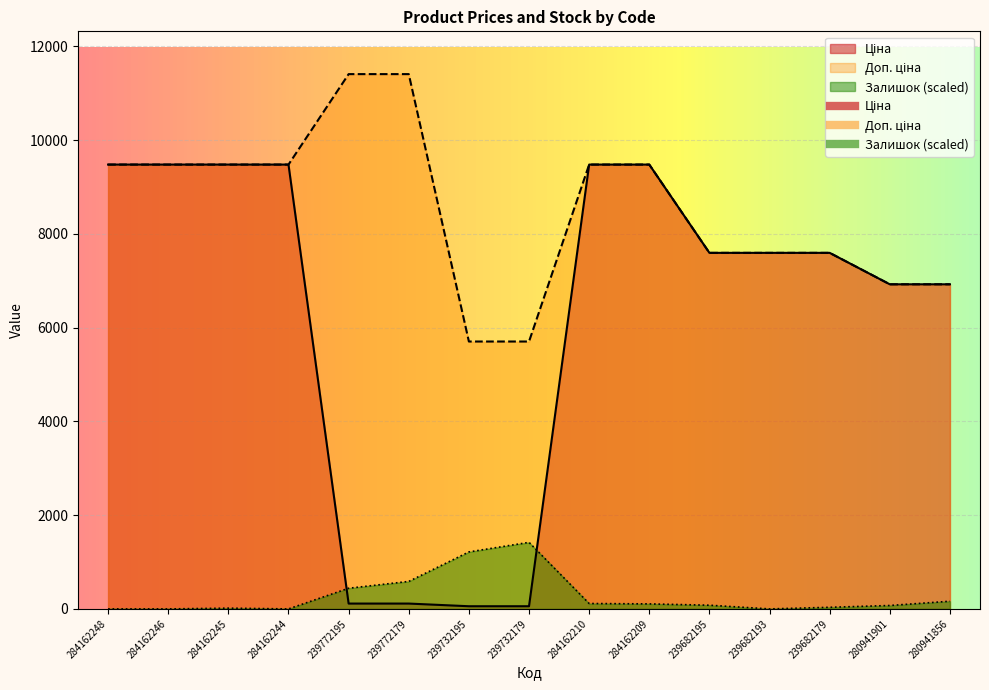

List the series in order of their overall mean, lowest first.

Залишок, Ціна, Доп. ціна